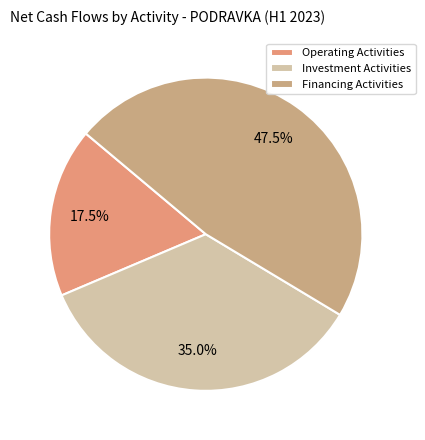

How many segments does this pie chart have?

3